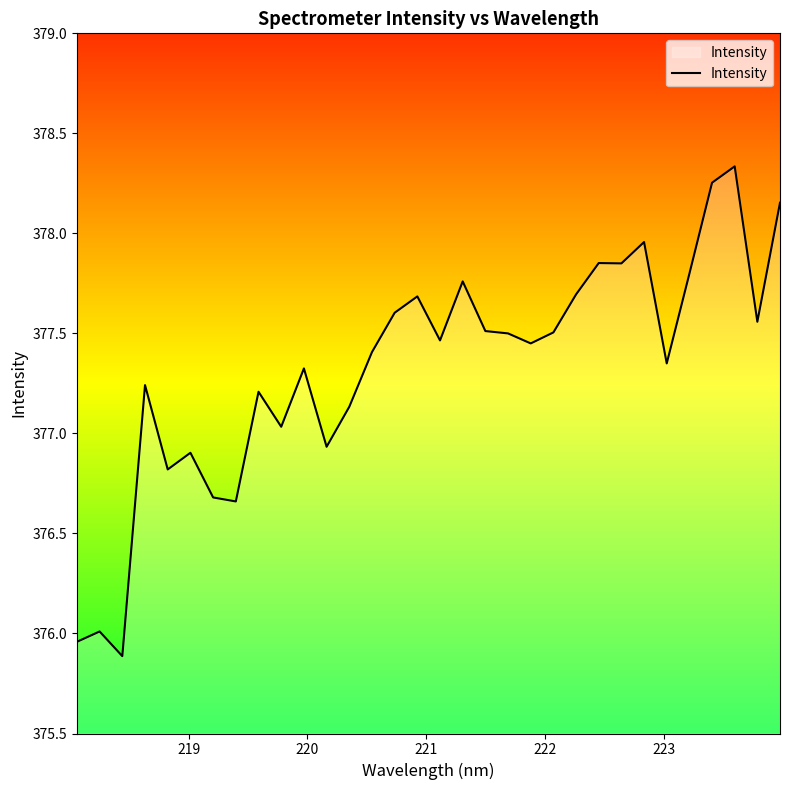

What is the smallest value displayed?

375.9